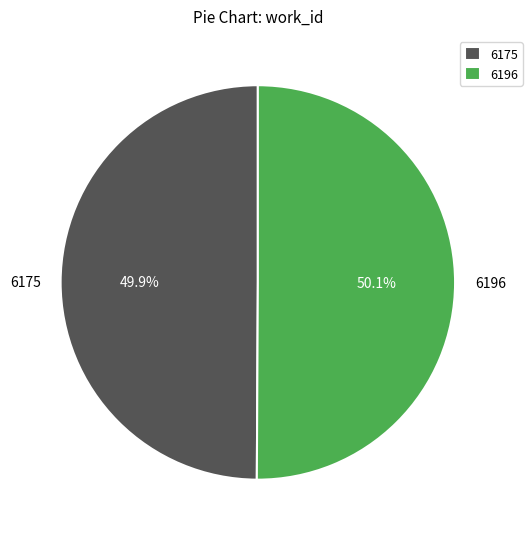

Is it true that 6196 is 62% of the pie?

False